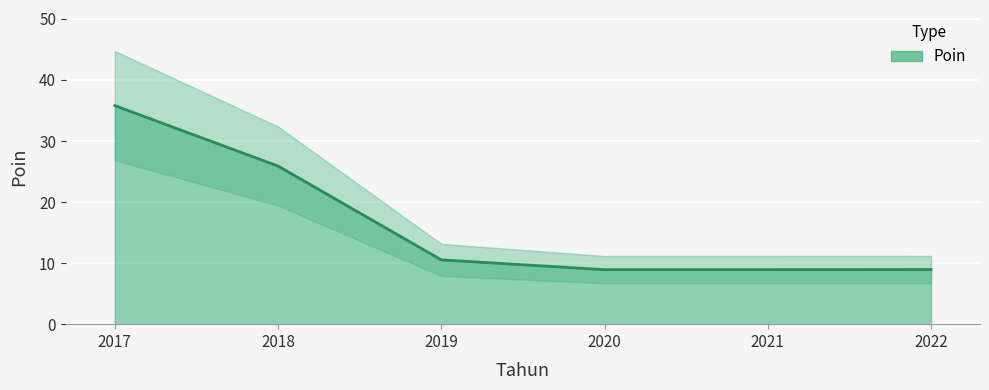

What is the value of the 6th point from the left?

8.9